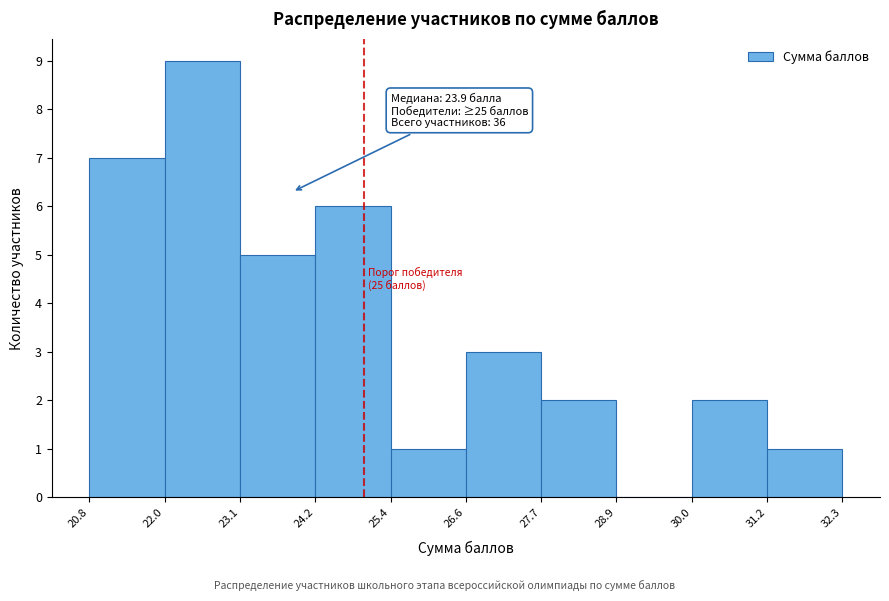

Over which range of the x-axis is the bar tallest?

22.0 to 23.1